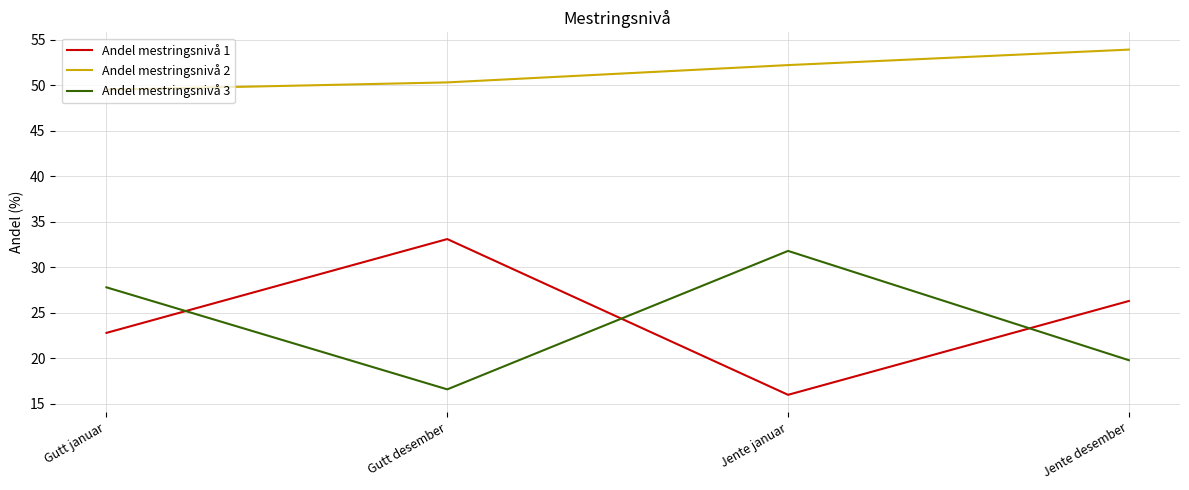

What are all the series names shown in the legend?

Andel mestringsnivå 1, Andel mestringsnivå 2, Andel mestringsnivå 3